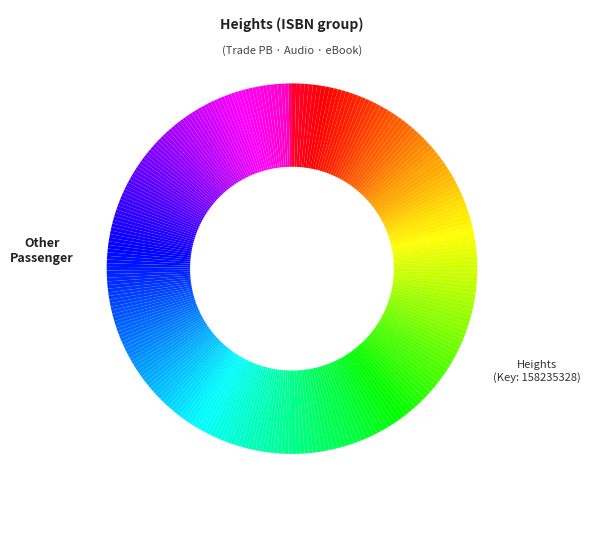

What is the ratio of the value at 9781982174101 to the value at 9781797125619?

1.0